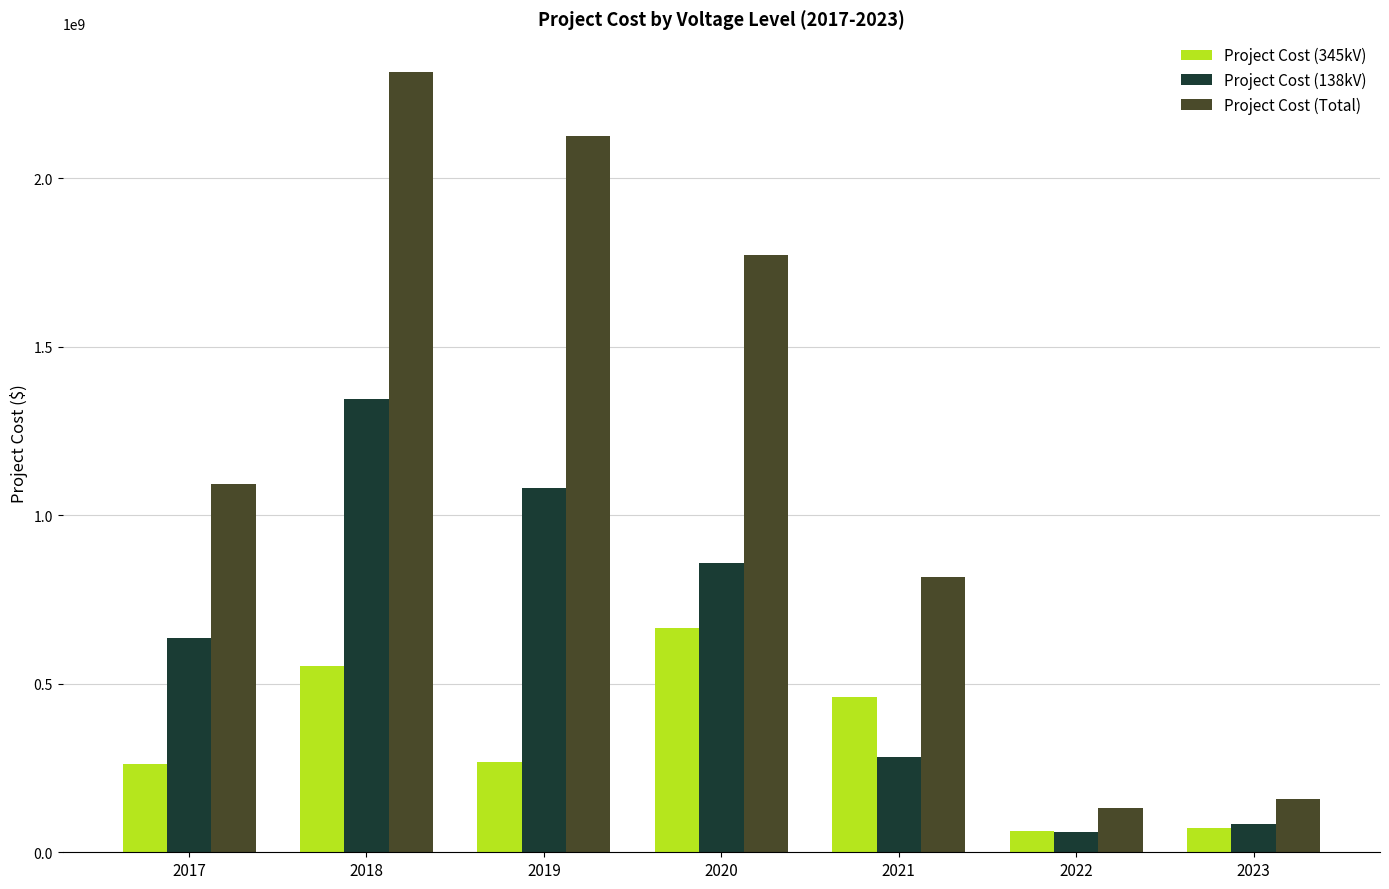

How many series are shown in this chart?

3